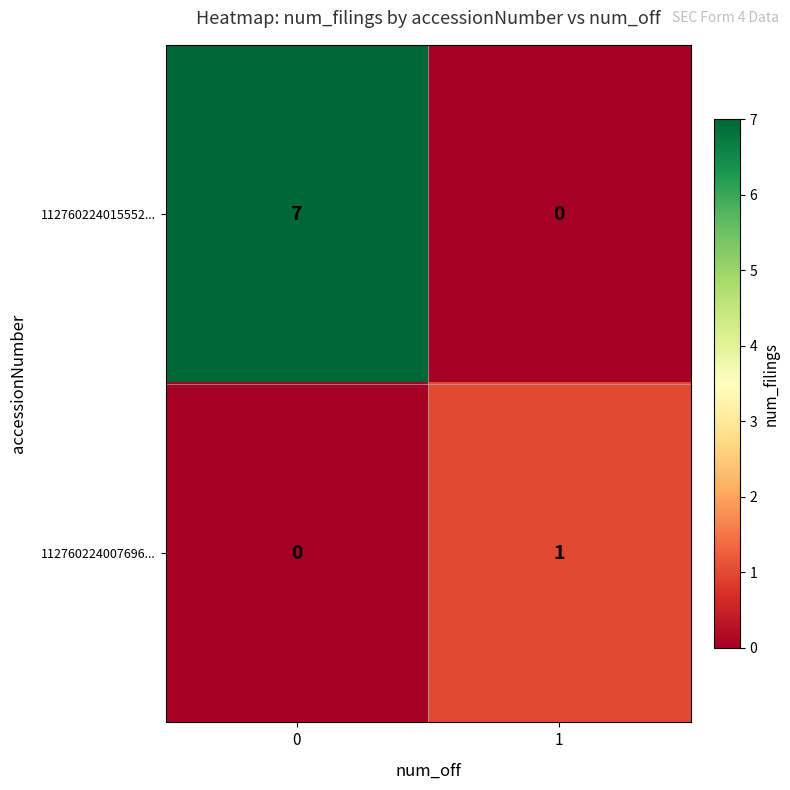

Is it true that 112760224015552... equals 10 at 0?

False